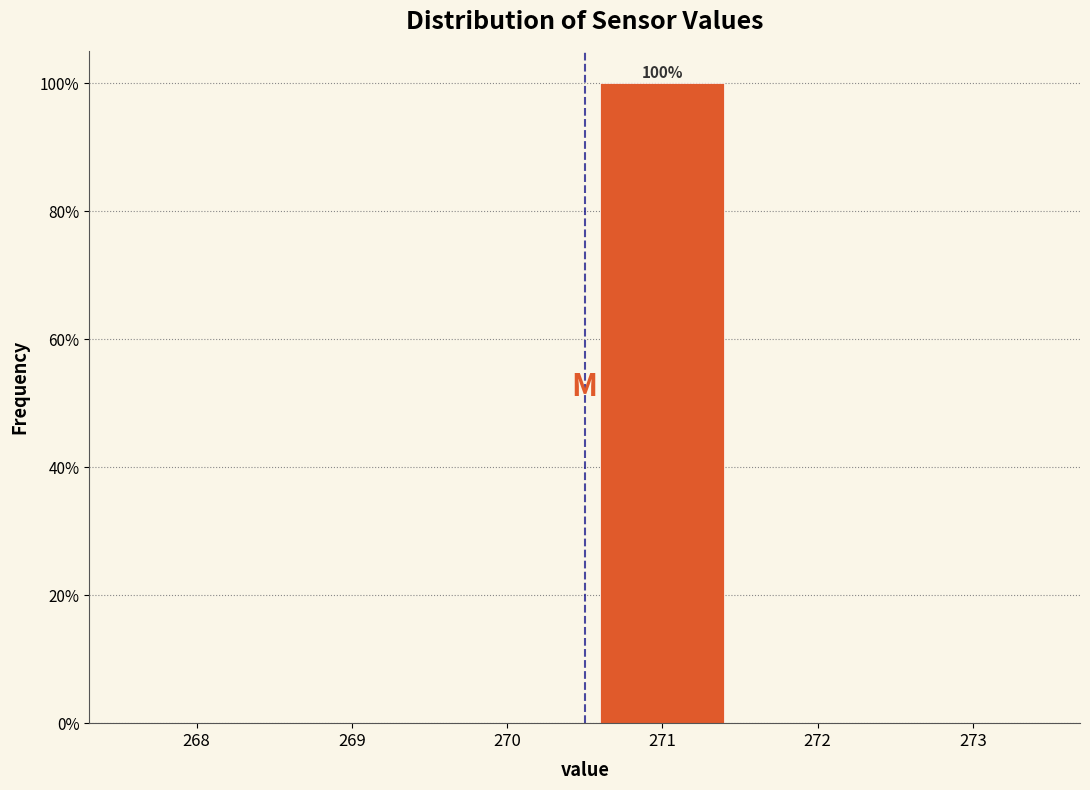

Reading left to right, transcribe all the data shown in this chart.

268=0	269=0	270=0	271=100	272=0	273=0